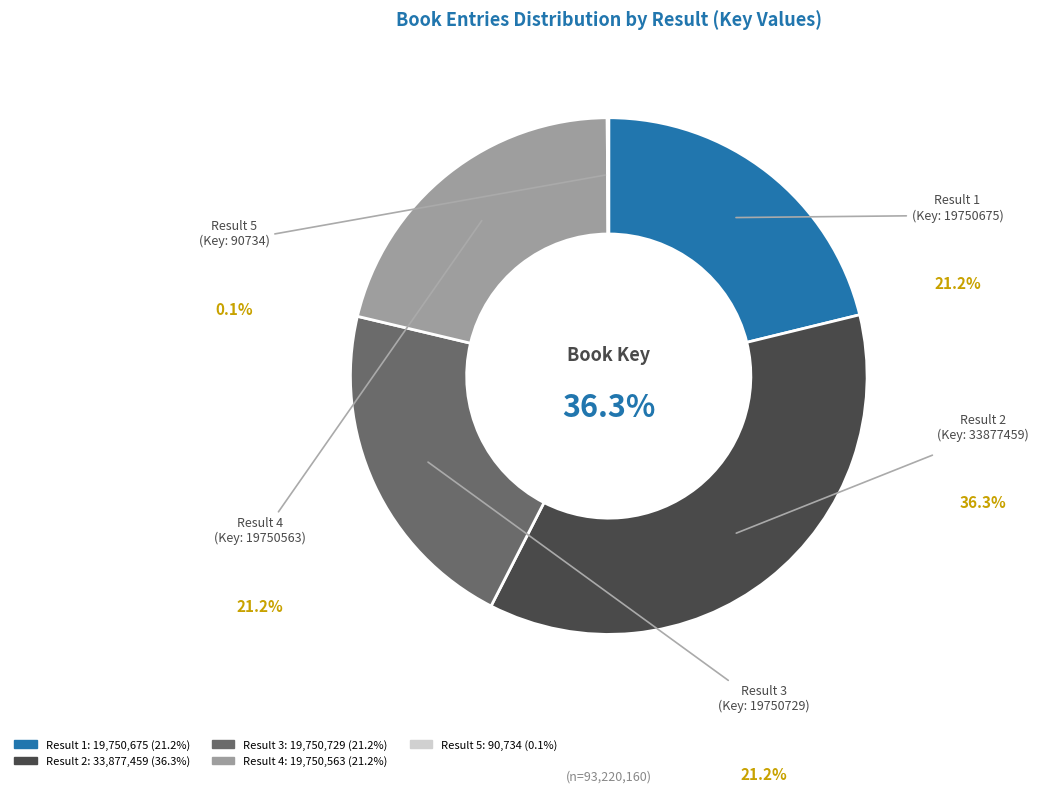

To the nearest percent, what is the average slice percentage?

20%